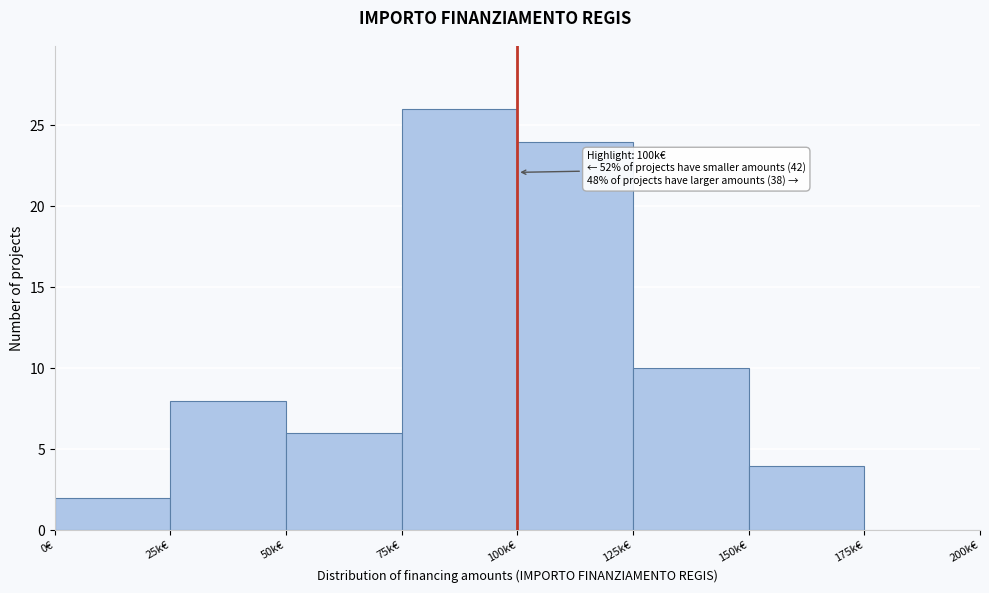

Reading left to right, list all the values displayed in this chart.

0€=2	25k€=8	50k€=6	75k€=26	100k€=24	125k€=10	150k€=4	175k€=0